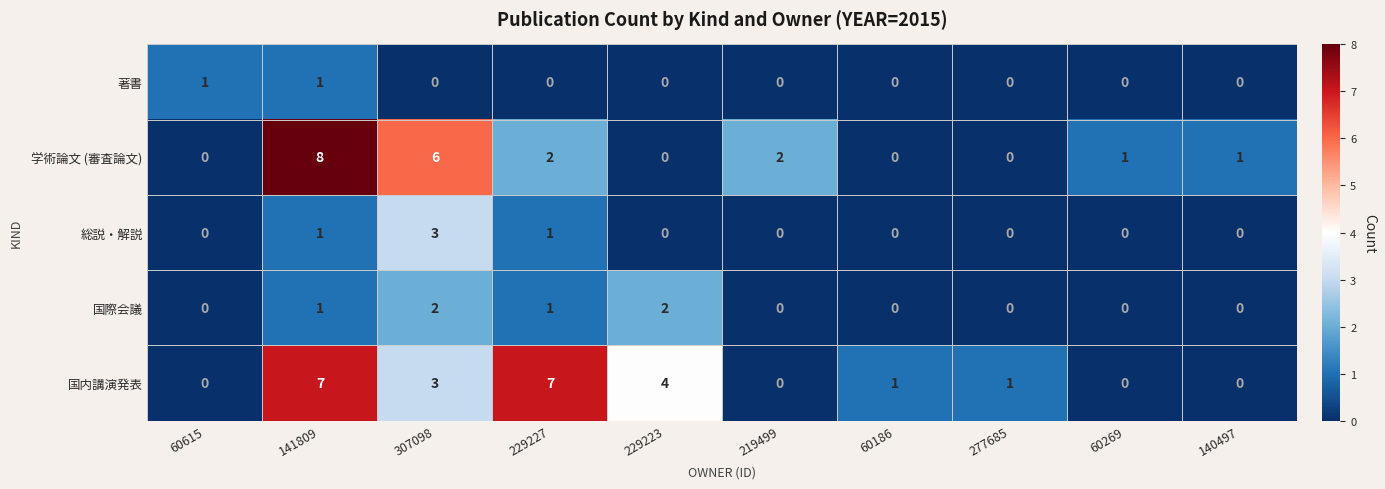

Which series has the largest range (max minus min)?

学術論文 (審査論文)